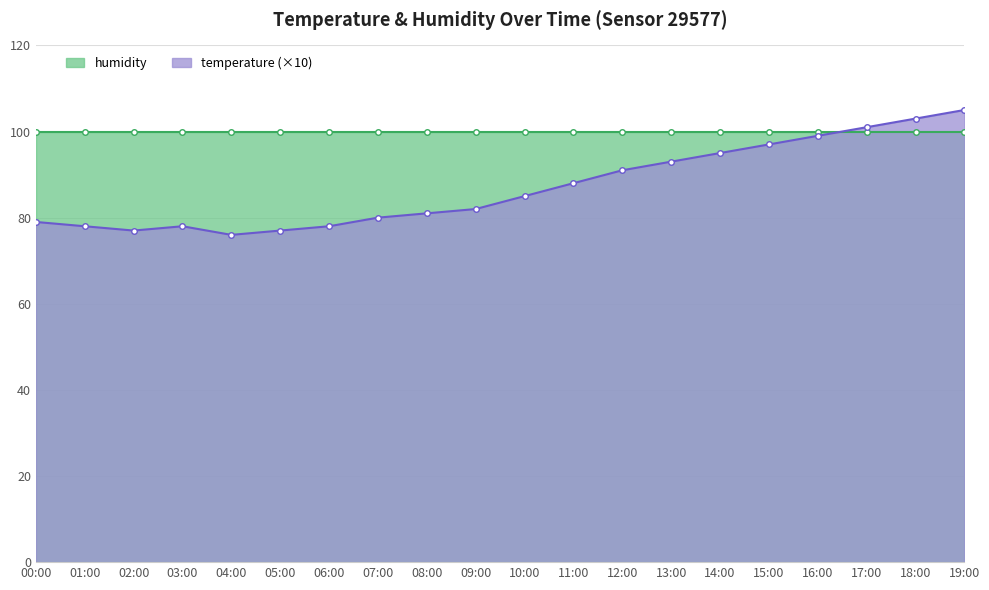

True or false: the data shows 95 at 14:00.

True